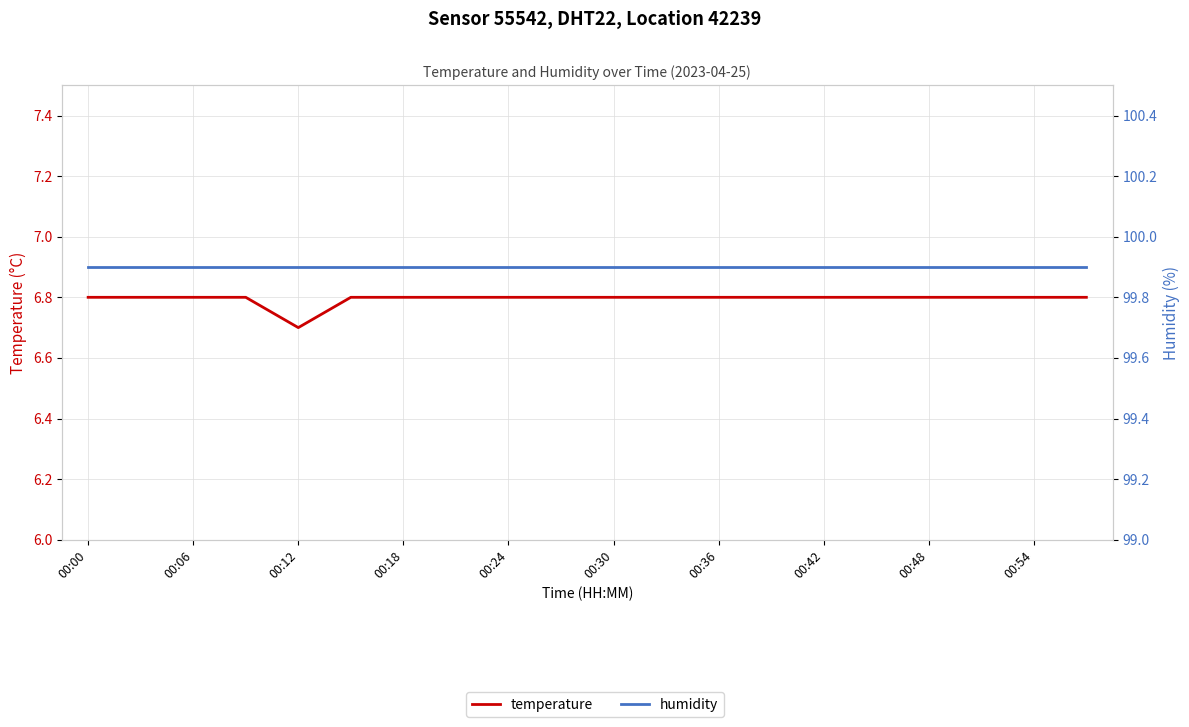

Which series changed the most between 00:18 and 00:30?

temperature